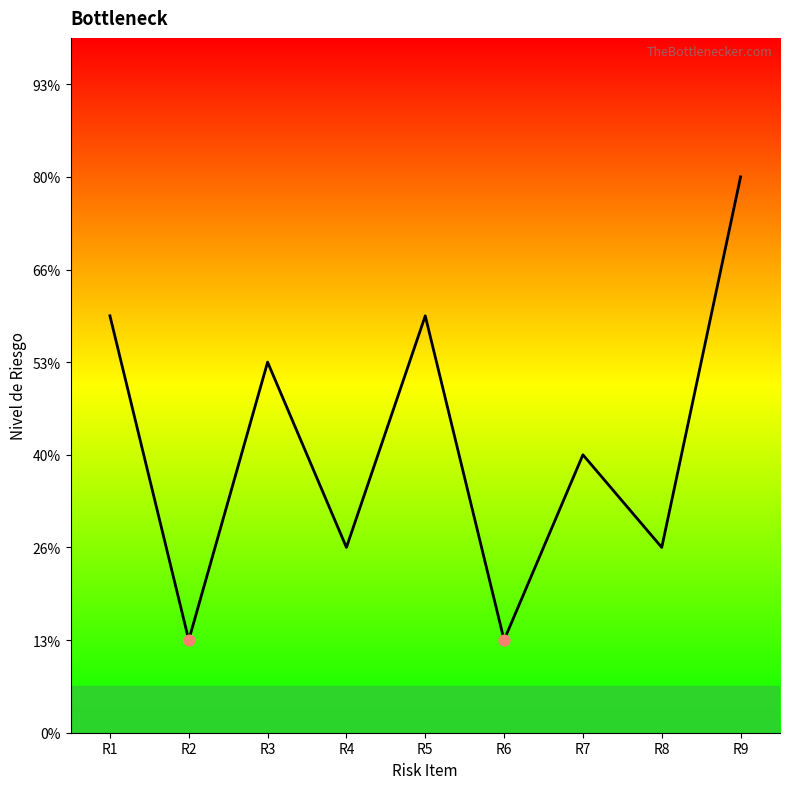

Approximately how many times larger is the value at R5 compared to R6?

4.5